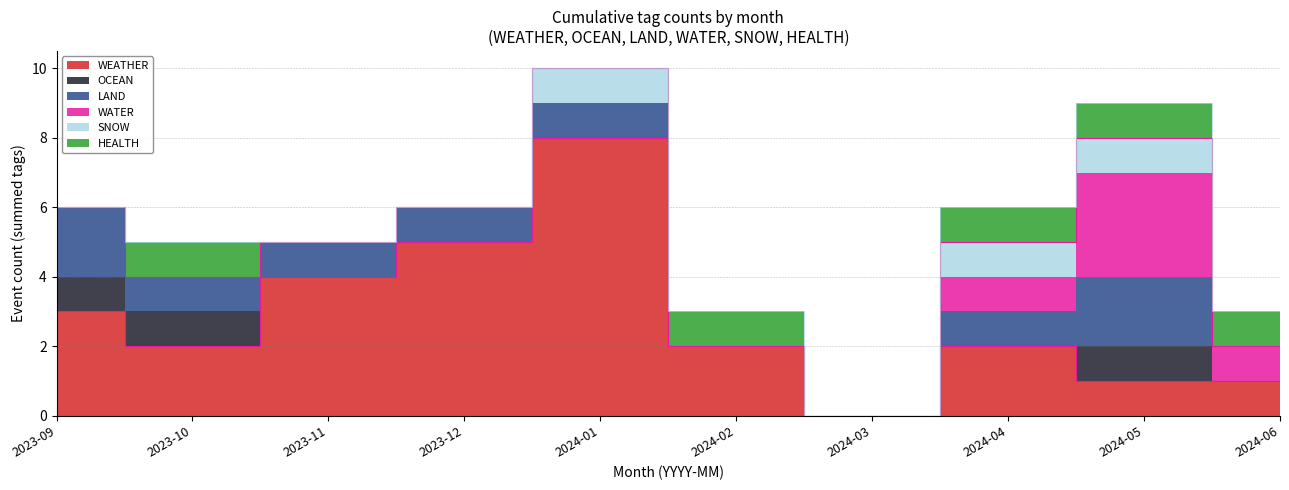

What is the difference between the second highest and minimum values in the HEALTH series?

1